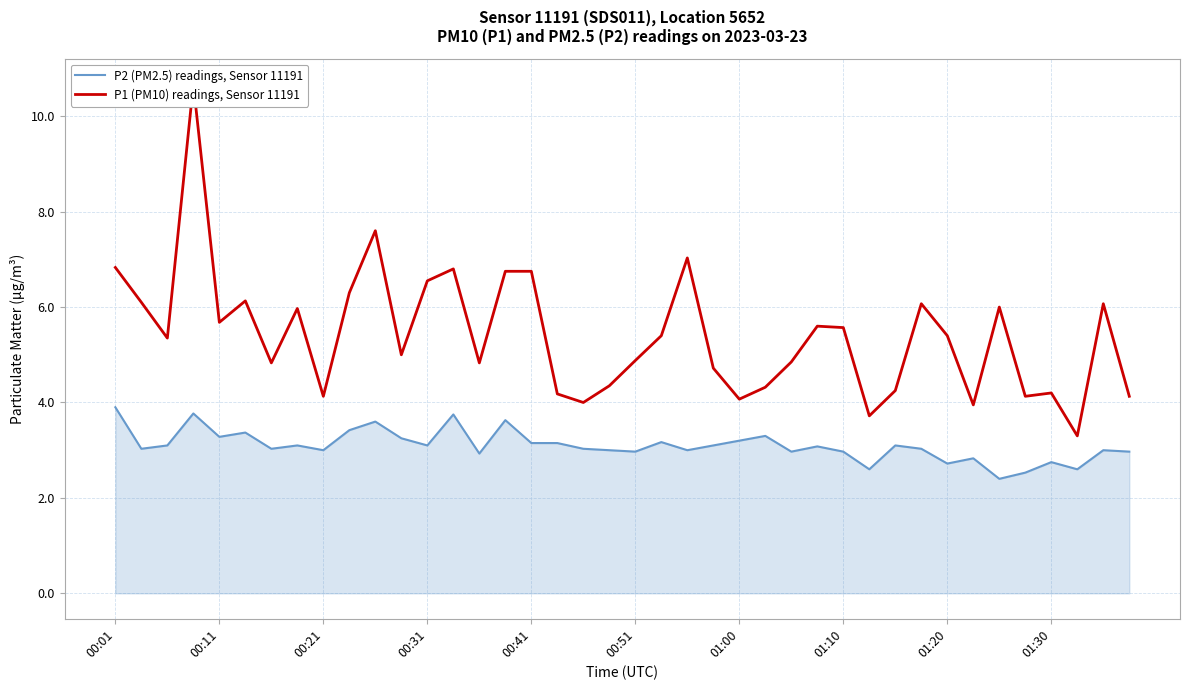

Between 25 and 38, which series saw the biggest shift?

P1 (PM10) readings, Sensor 11191